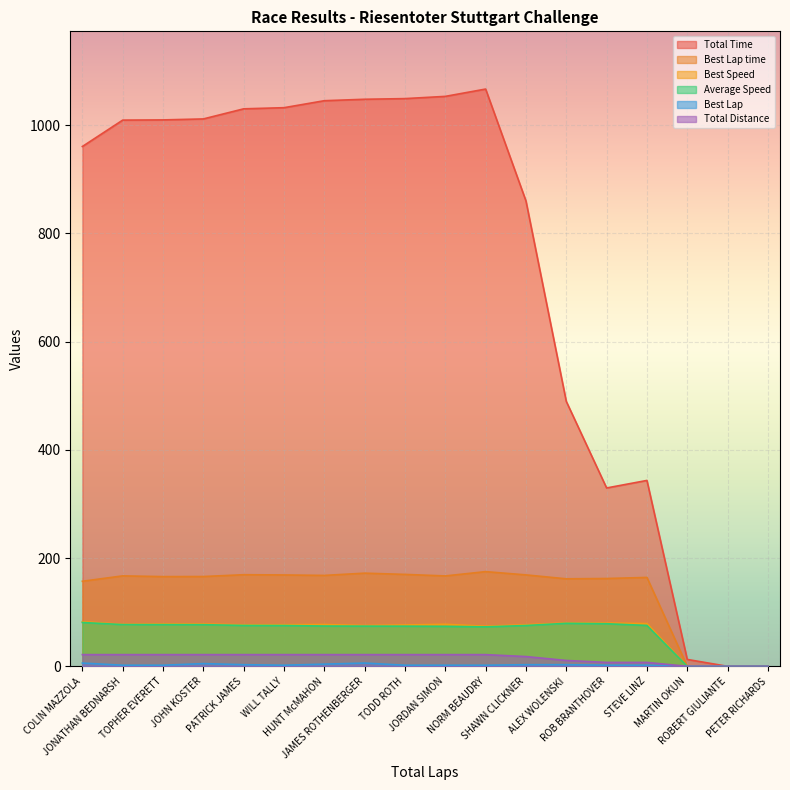

Where is Total Time nearest to the value 533?

ALEX WOLENSKI